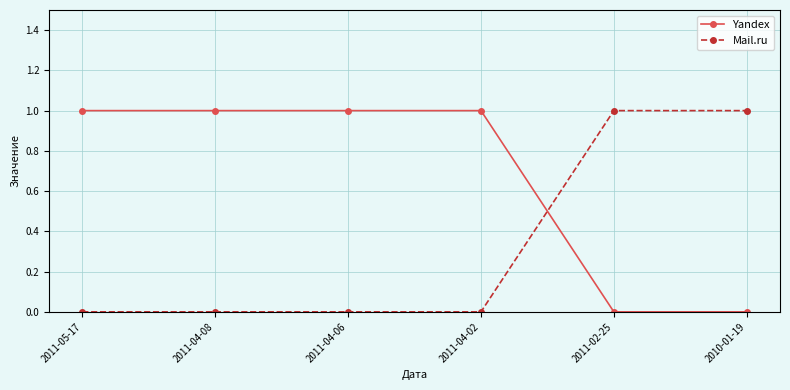

What is the total value across all series at 2010-01-19?

1